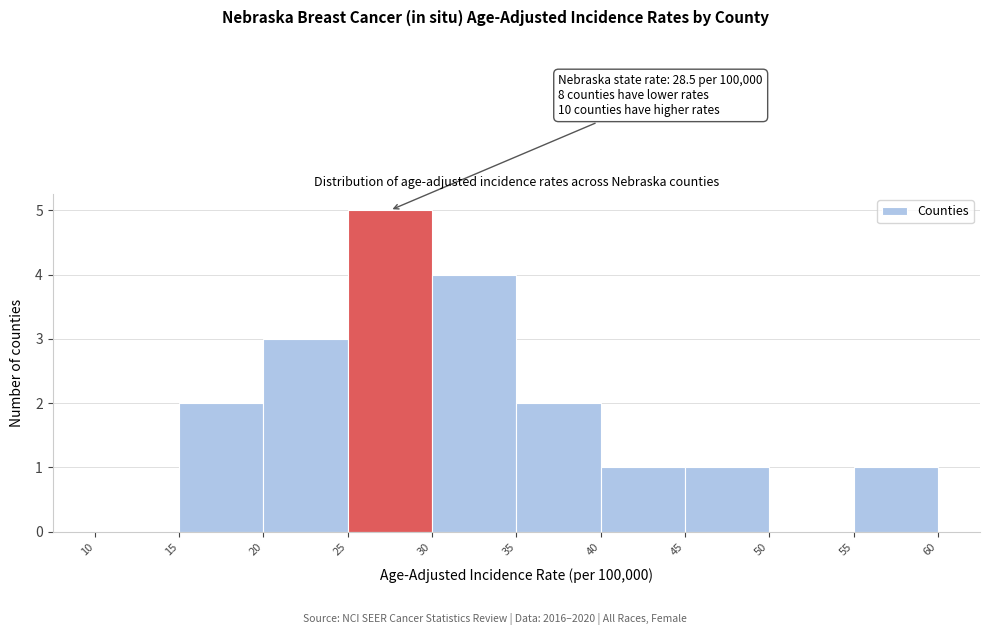

Over which range of the x-axis is the bar tallest?

25 to 30